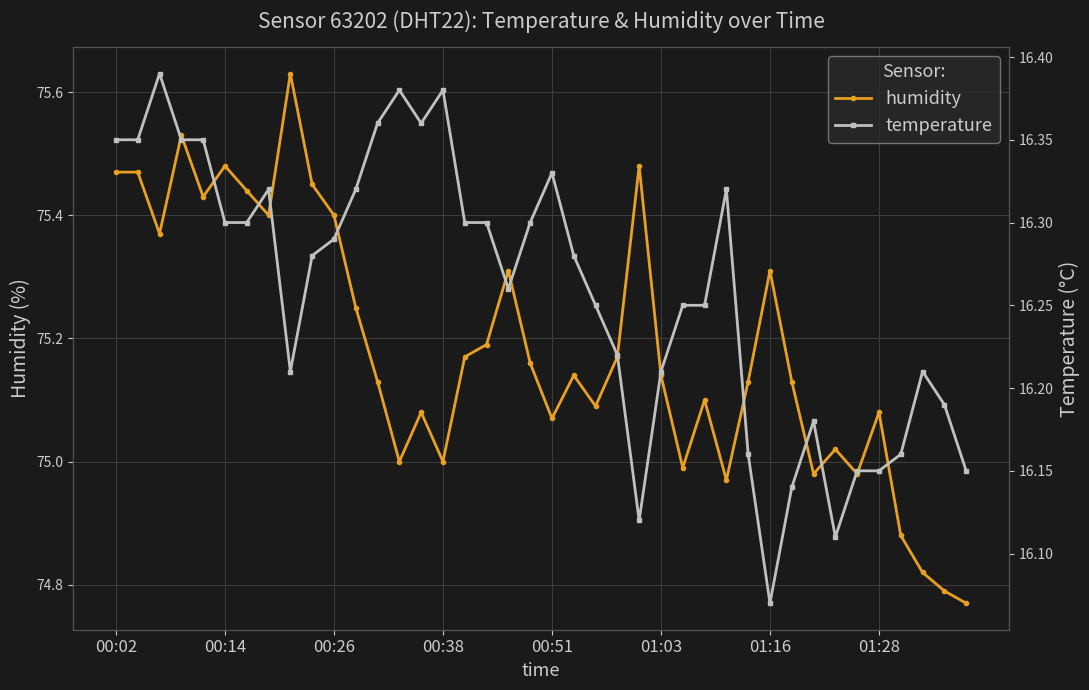

The temperature series shows 16.2 at 32. True or false?

True